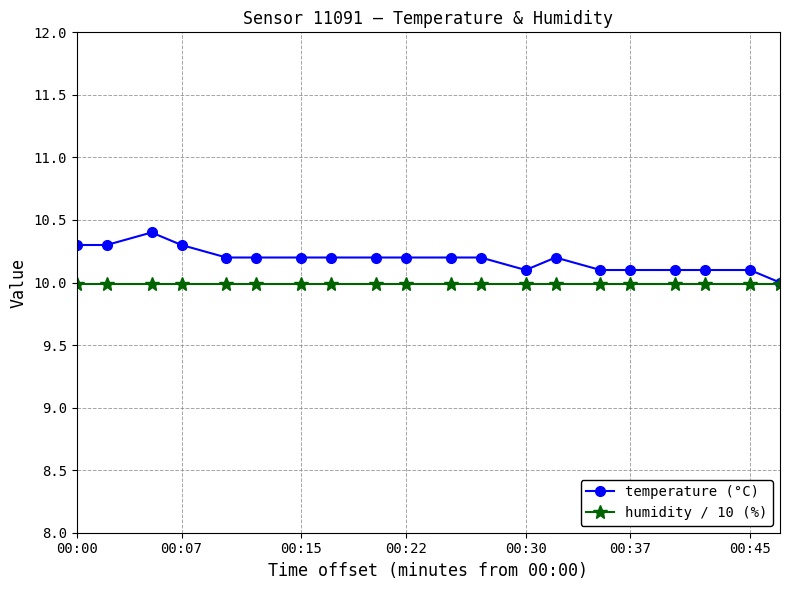

What is the lowest value of the humidity / 10 (%) series?

10.0